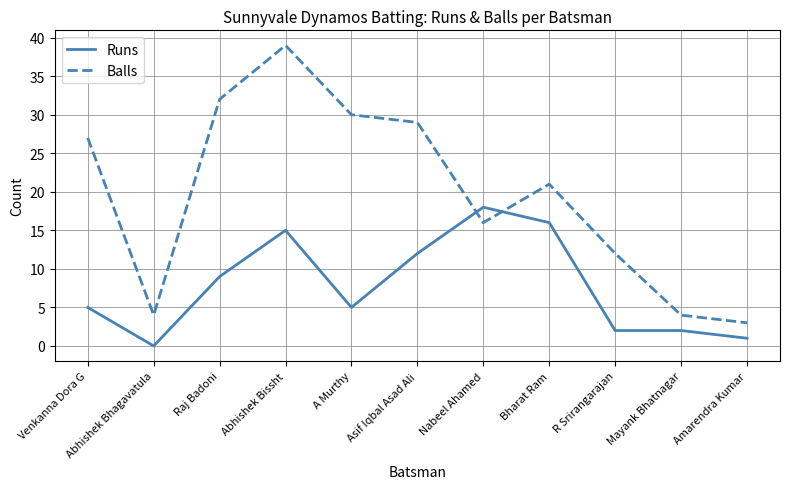

Which series has the widest spread of values?

Balls